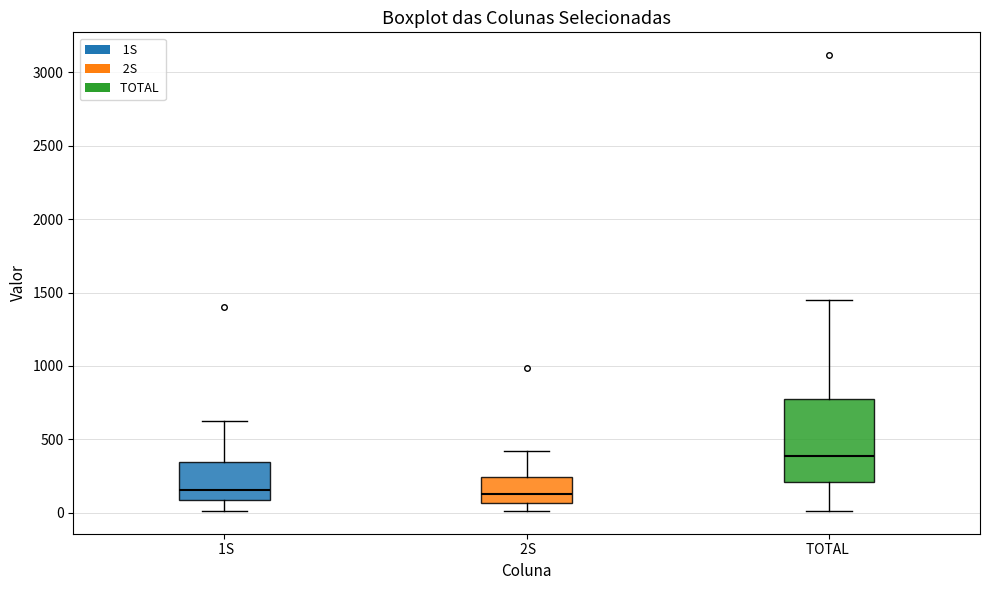

Reading left to right, read every box against the y-axis: the position of its median line, the range the box covers, and the ends of its whiskers. The values are not printed on the chart, so give them approximately, as read against the axis.

1S: median 150, box 100 to 350, whiskers 0 to 600
2S: median 150, box 50 to 250, whiskers 0 to 400
TOTAL: median 400, box 200 to 800, whiskers 0 to 1450